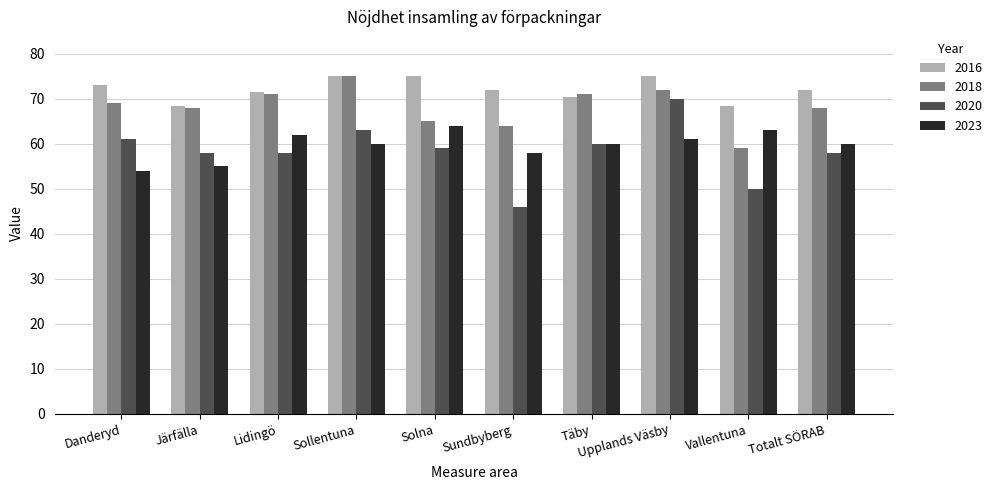

What are all the series names shown in the legend?

2016, 2018, 2020, 2023